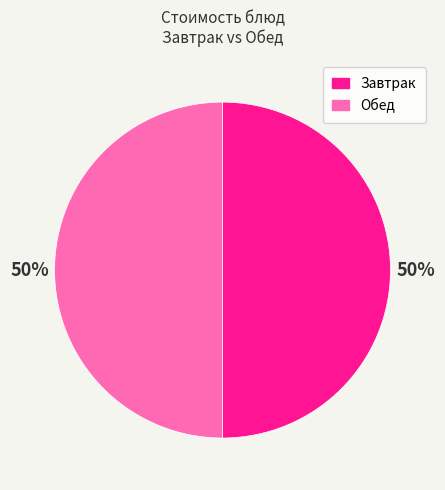

What is the ratio of the value at Завтрак to the value at Обед?

1.0